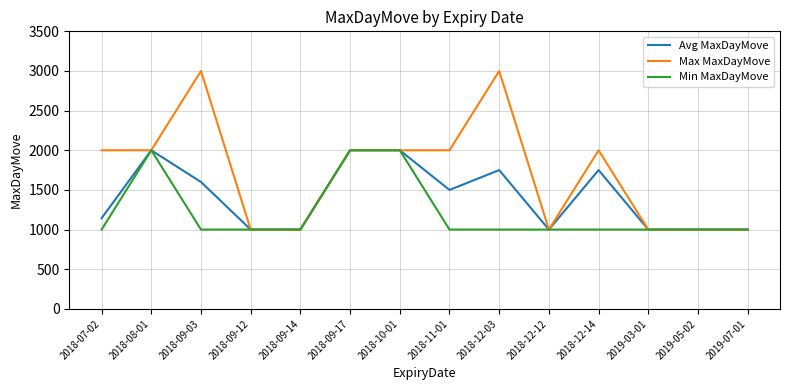

True or false: Avg MaxDayMove has more than 2 points higher than both neighbors.

True